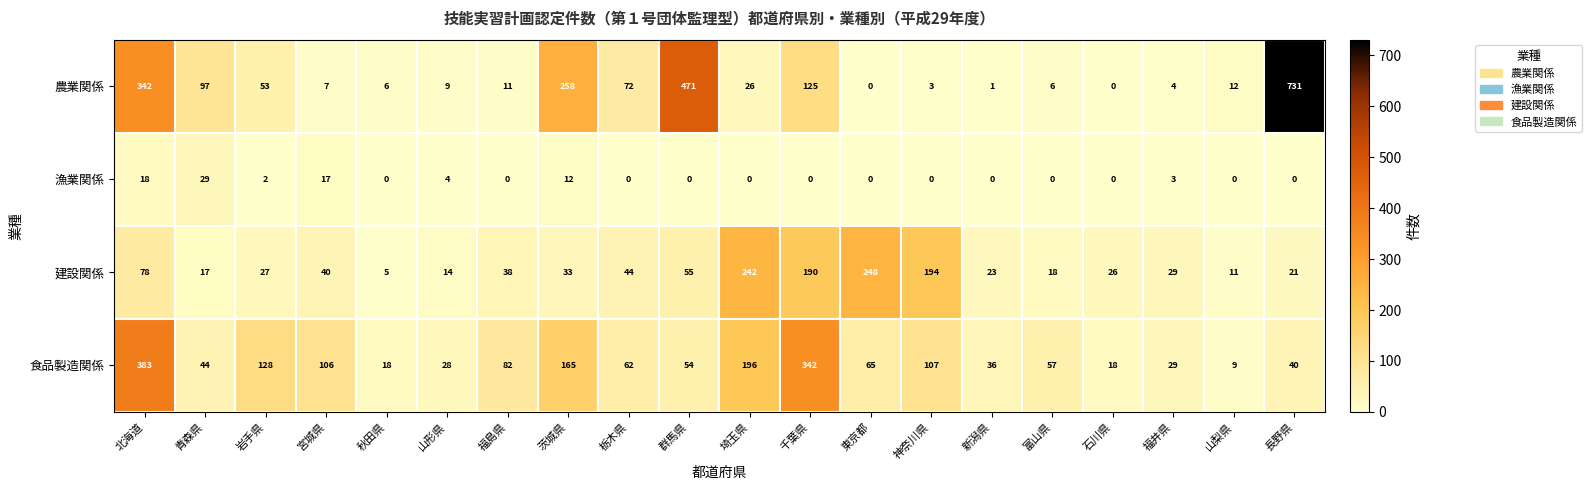

What is the difference between the maximum and minimum values in the 建設関係 series?

243